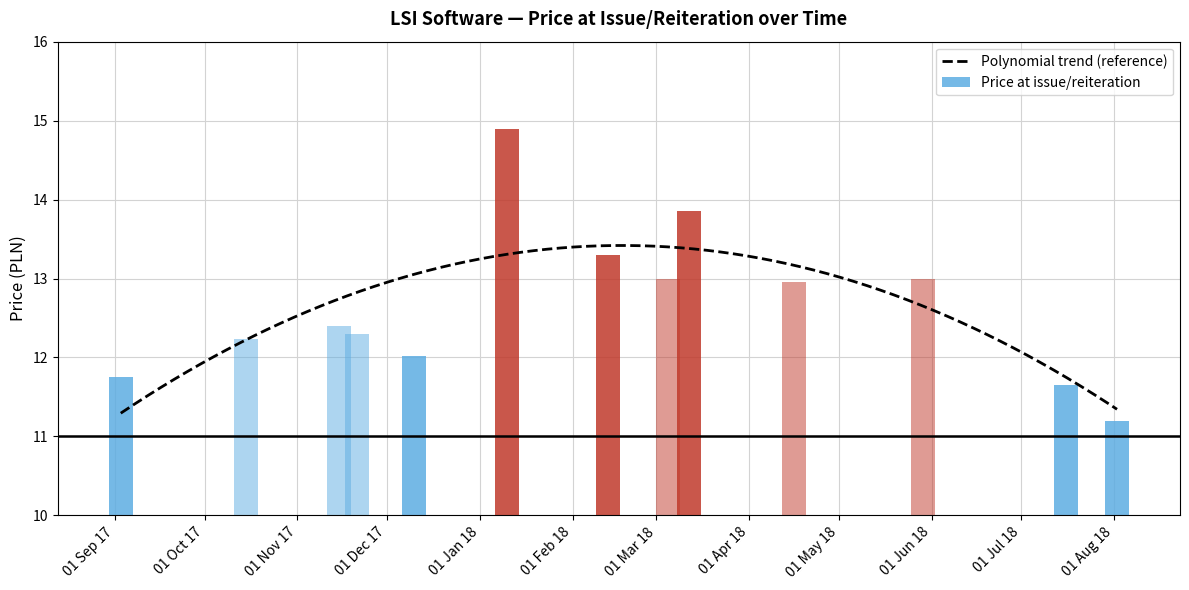

Read the value at 16.07.2018.

11.7